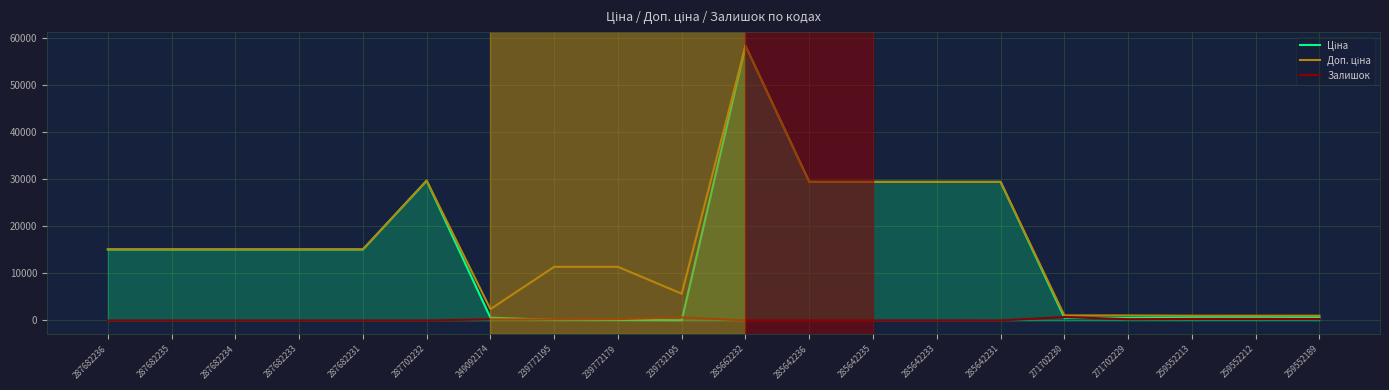

Which label corresponds to the largest value in the chart?

285662232